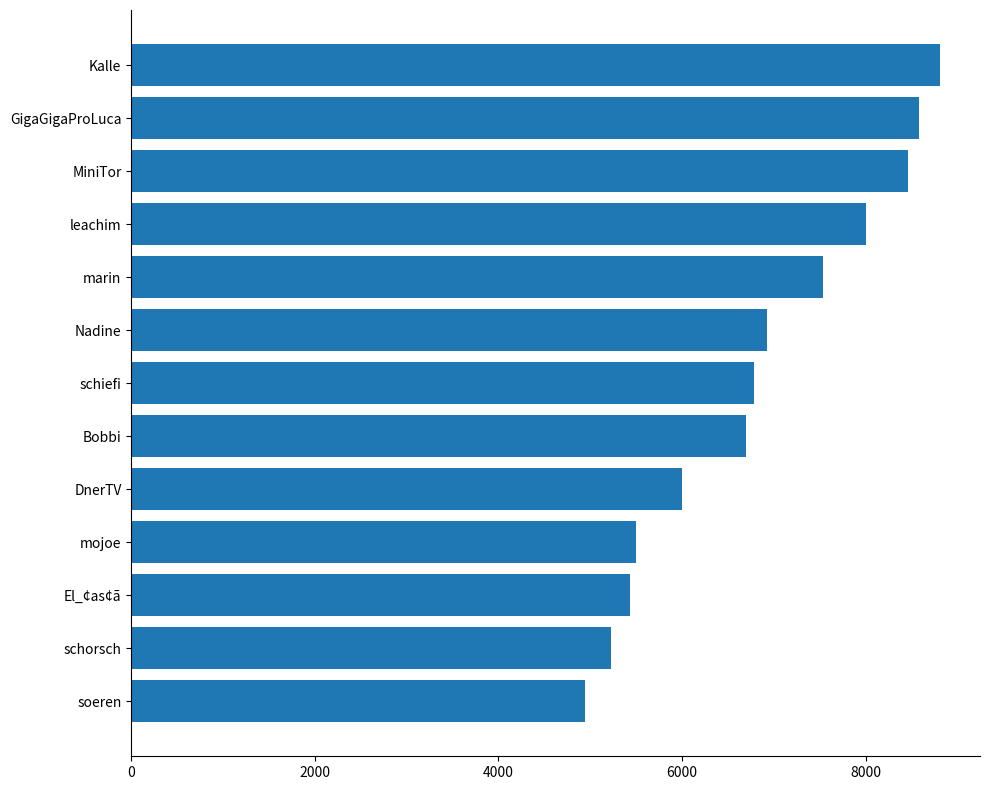

Reading top to bottom, extract all data points from this chart.

8804	8580	8459	8000	7531	6922	6780	6692	6000	5500	5429	5226	4938